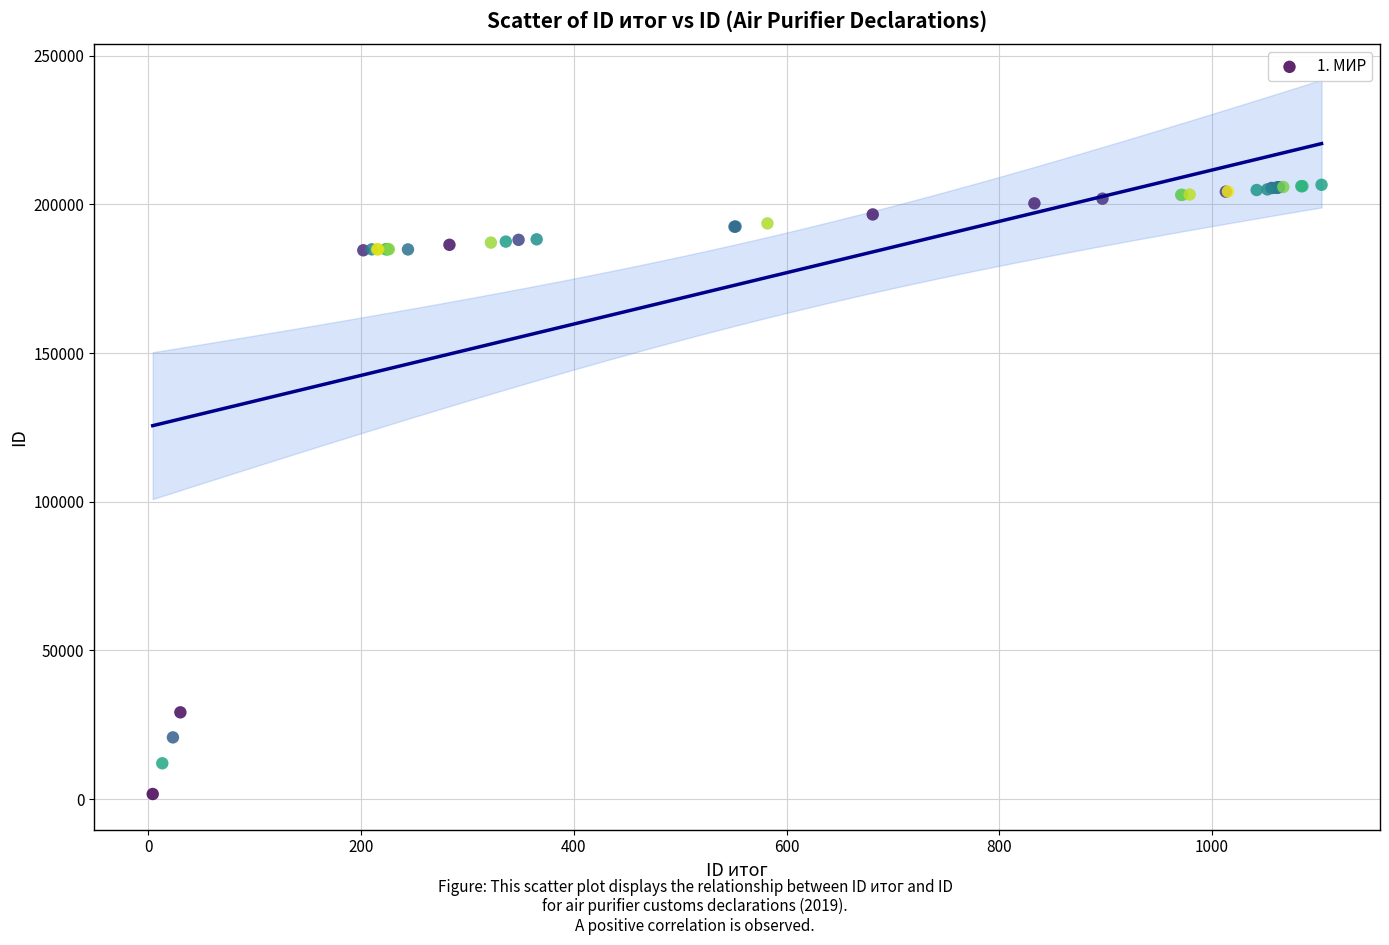

What Y value in the scatter plot is closest to 104156?

29198